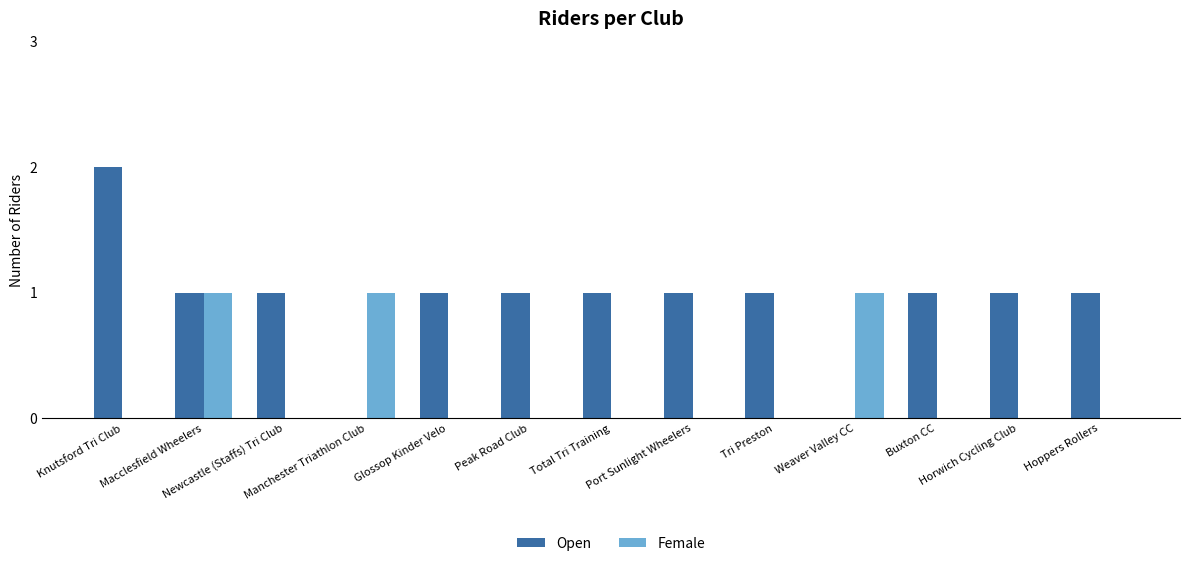

Which series has the largest total across all categories?

Open